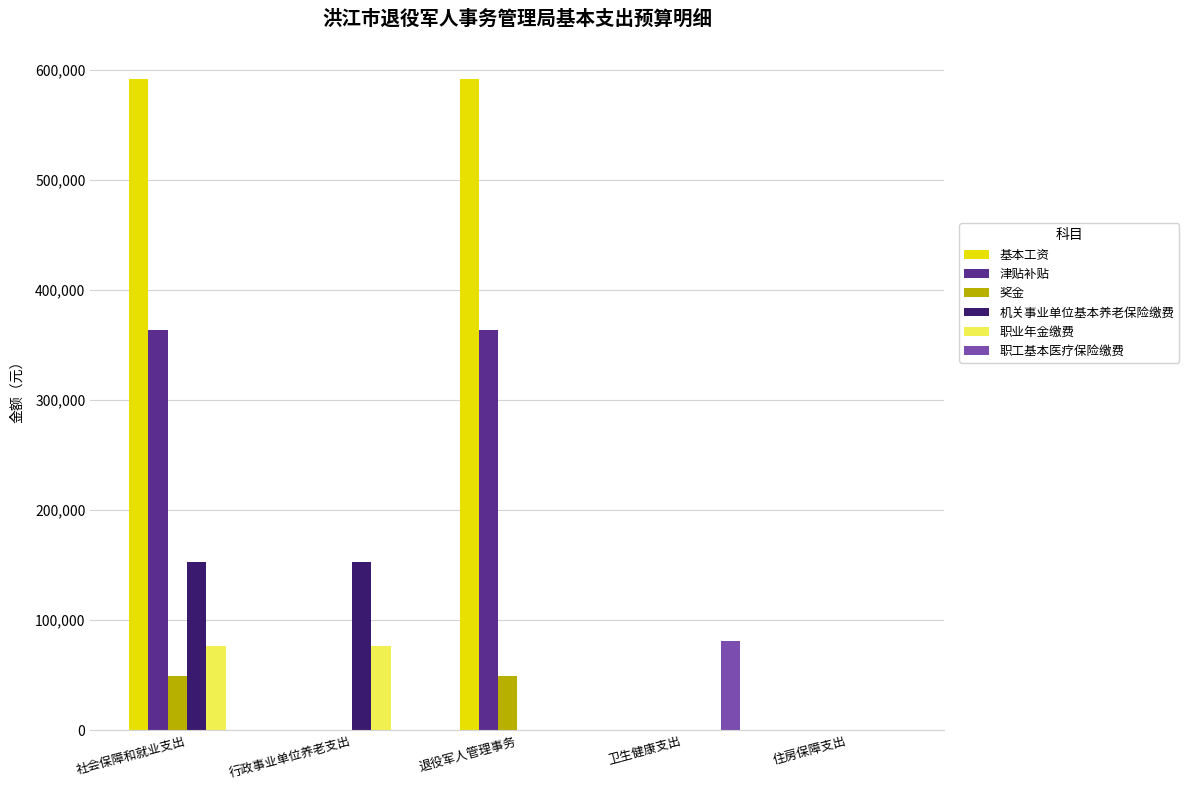

Reading left to right, list all the values displayed in this chart.

基本工资: 社会保障和就业支出=592116.0	行政事业单位养老支出=0.0	退役军人管理事务=592116.0	卫生健康支出=0.0	住房保障支出=0.0
津贴补贴: 社会保障和就业支出=364140.0	行政事业单位养老支出=0.0	退役军人管理事务=364140.0	卫生健康支出=0.0	住房保障支出=0.0
奖金: 社会保障和就业支出=49223.0	行政事业单位养老支出=0.0	退役军人管理事务=49223.0	卫生健康支出=0.0	住房保障支出=0.0
机关事业单位基本养老保险缴费: 社会保障和就业支出=153001.0	行政事业单位养老支出=153001.0	退役军人管理事务=0.0	卫生健康支出=0.0	住房保障支出=0.0
职业年金缴费: 社会保障和就业支出=76500.5	行政事业单位养老支出=76500.5	退役军人管理事务=0.0	卫生健康支出=0.0	住房保障支出=0.0
职工基本医疗保险缴费: 社会保障和就业支出=0.0	行政事业单位养老支出=0.0	退役军人管理事务=0.0	卫生健康支出=81281.8	住房保障支出=0.0